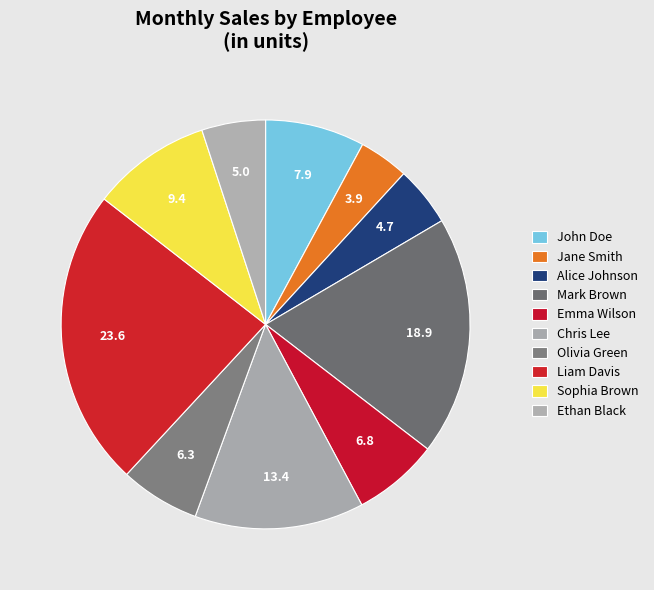

How many slices are in this pie chart?

10